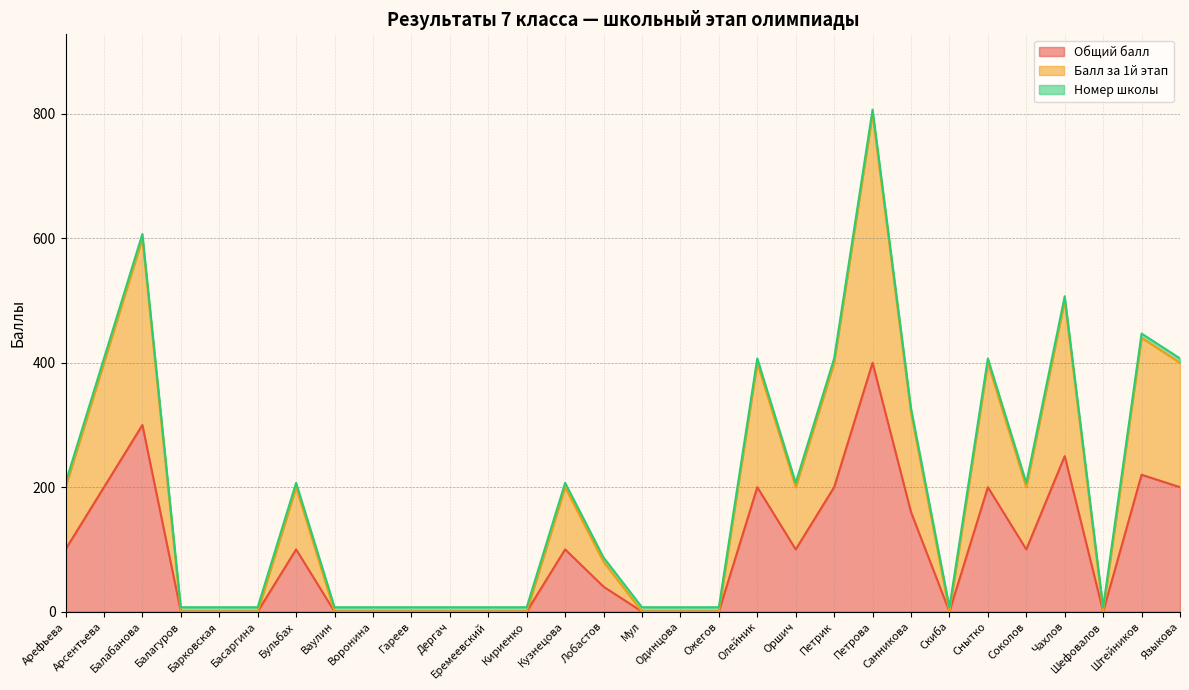

What is the label of the 8th point from the left?

Ваулин